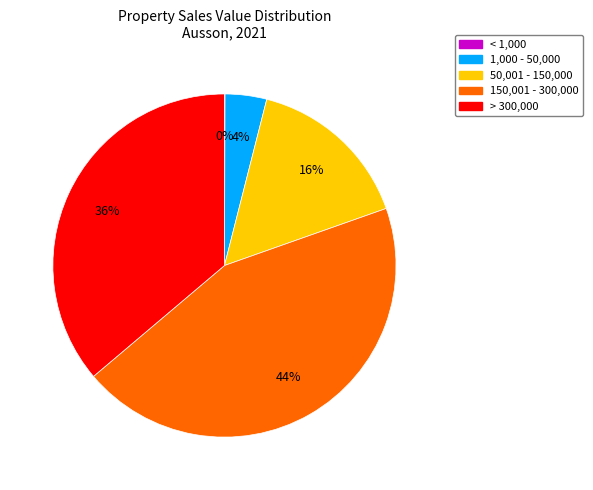

To the nearest percent, what is the average slice percentage?

20%